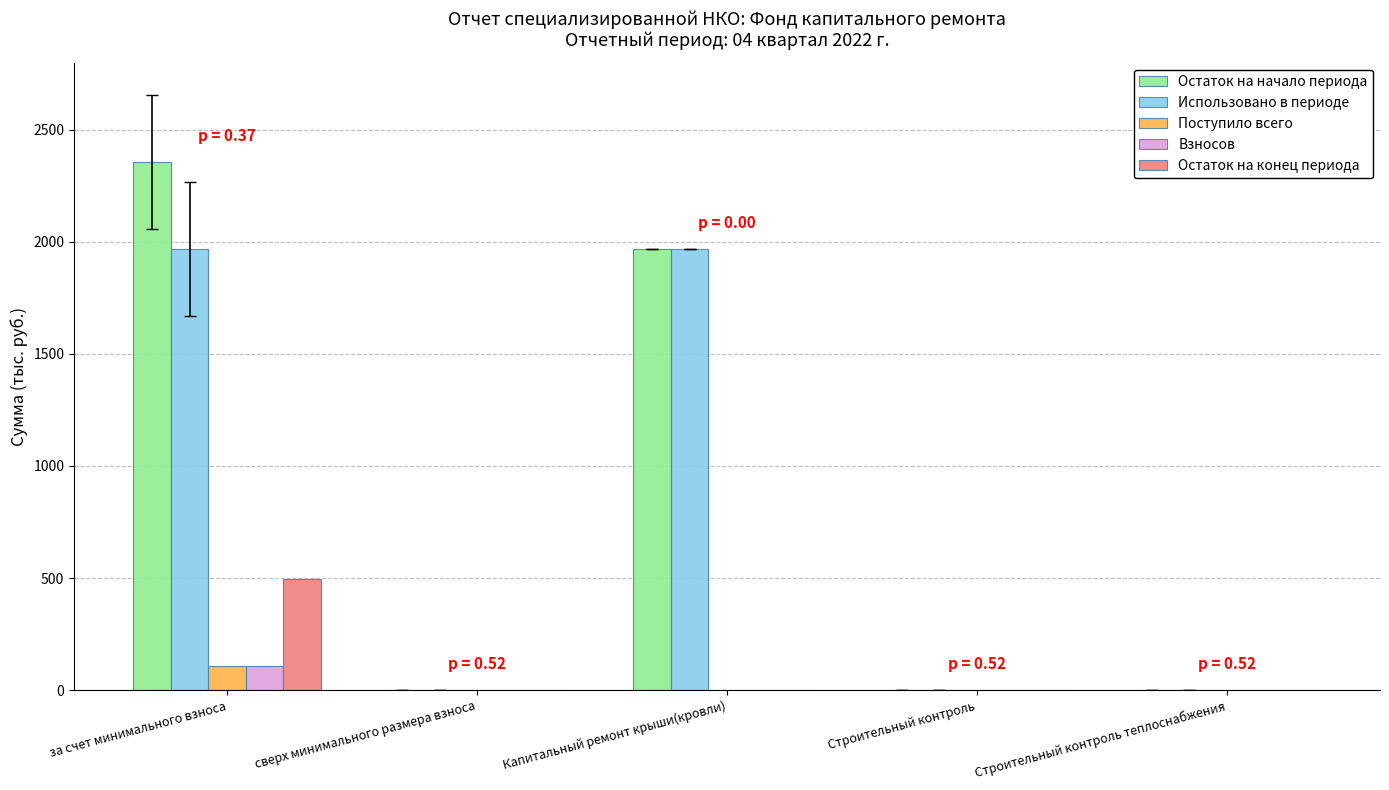

At which category does the chart reach its peak across all series?

за счет минимального взноса